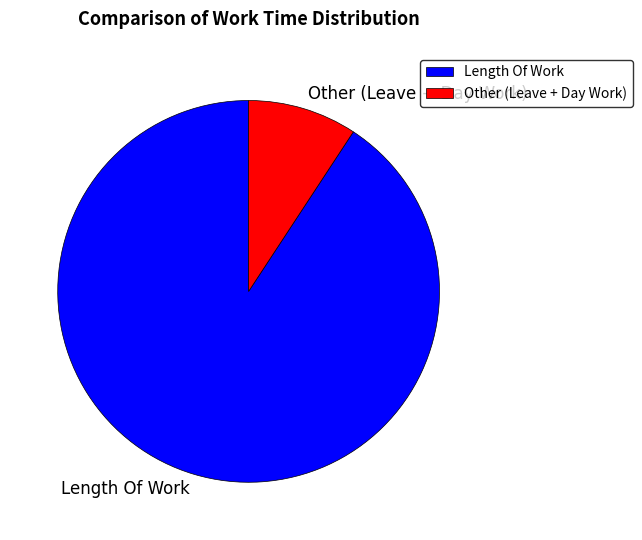

Combined, do Other (Leave + Day Work) and Length Of Work account for over 50%?

Yes